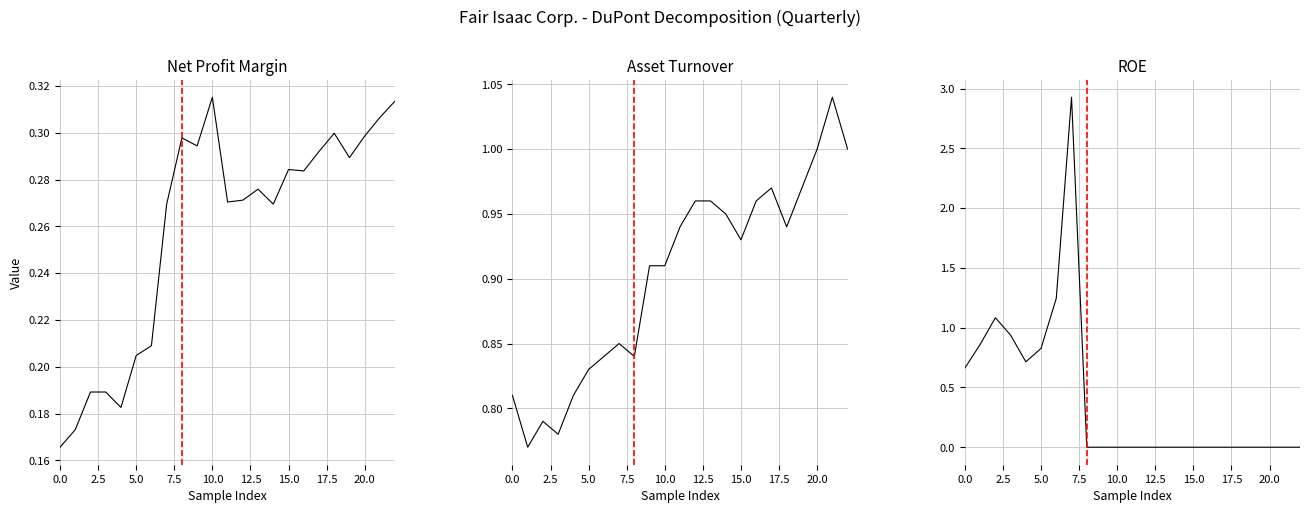

Between 10 and 11, which series saw the biggest shift?

col_3 (Net Profit Margin)